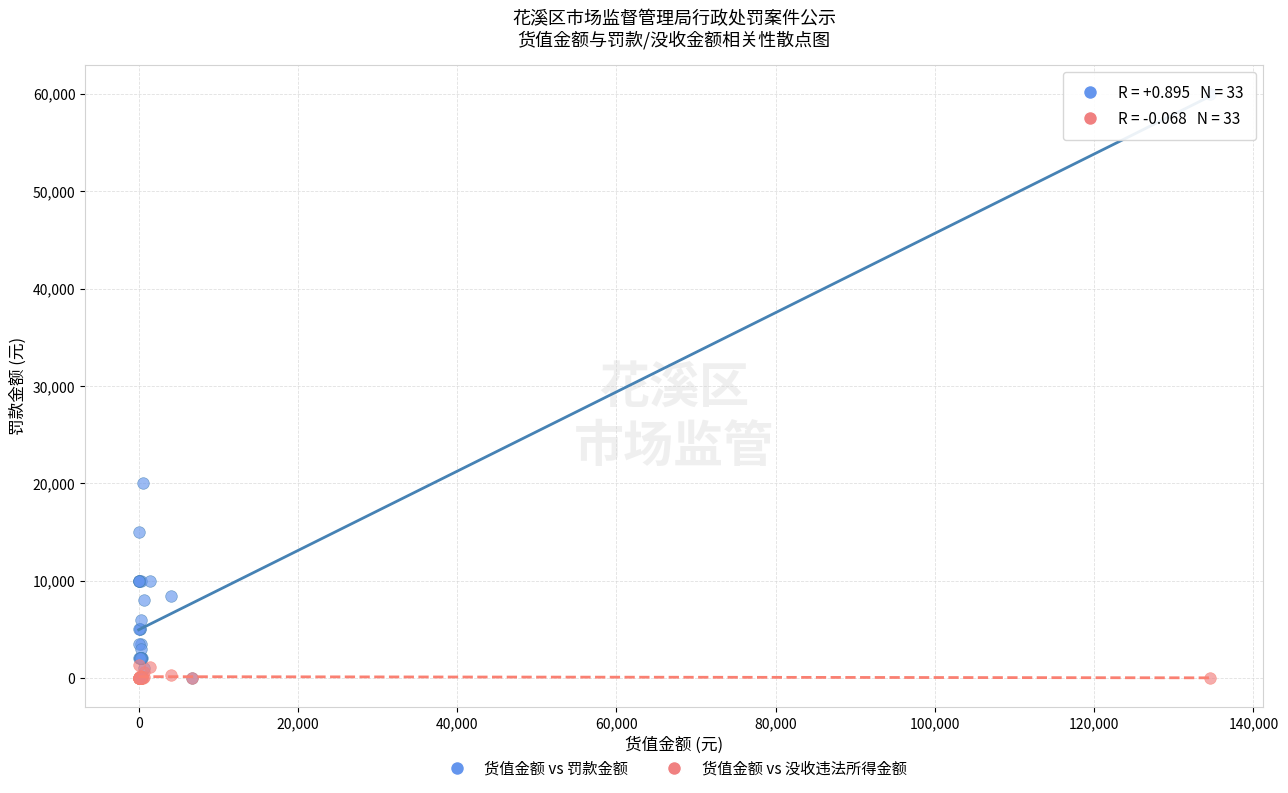

In the 货值金额 vs 罚款金额 series, what Y value is closest to 30000?

20000.0